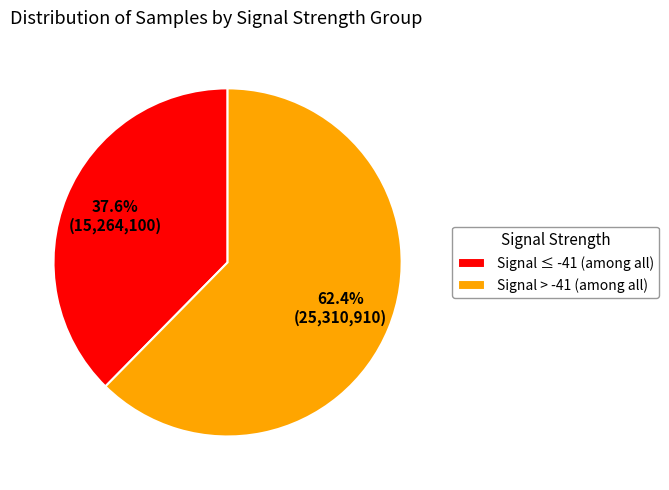

Which category has the smallest portion of the pie?

Signal ≤ -41 (among all)